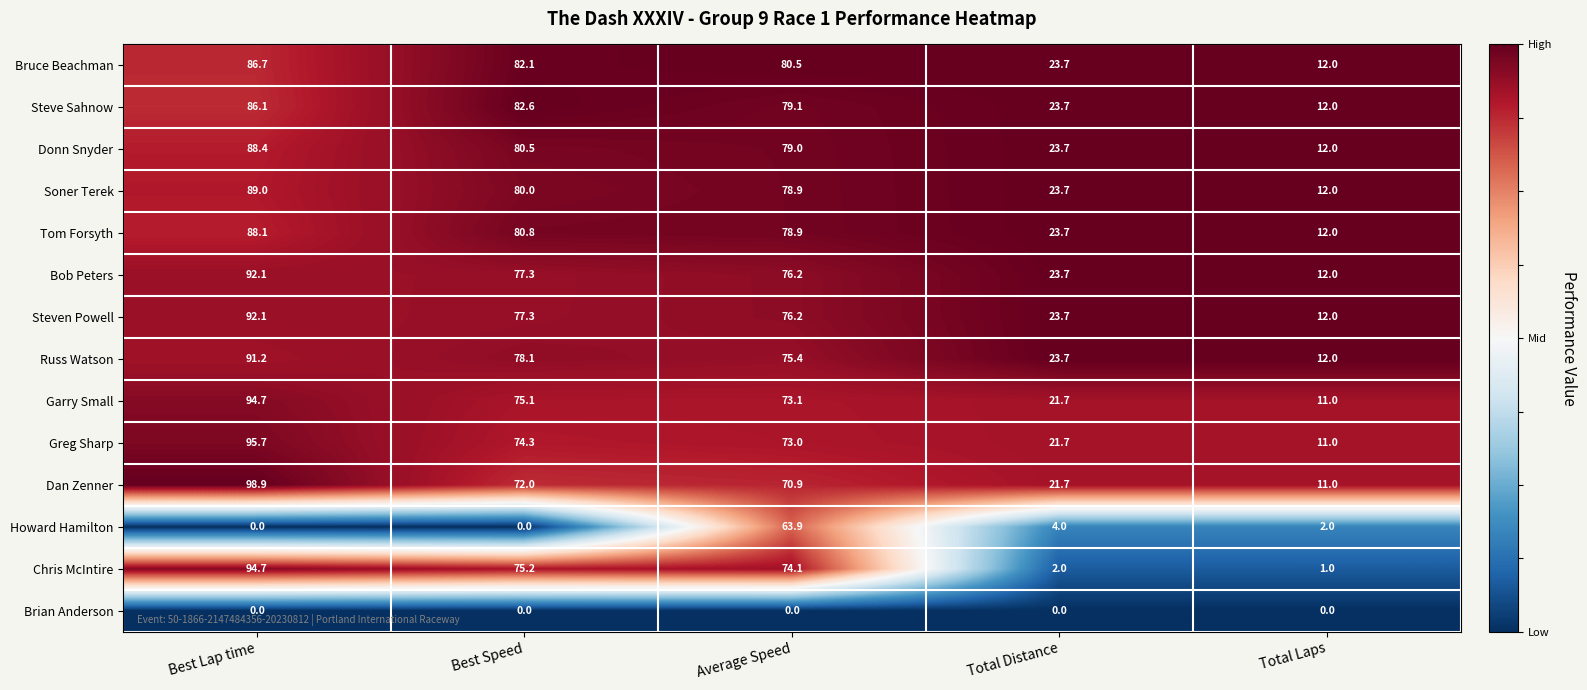

What is the difference between the Garry Small values at Best Lap time and Best Speed?

19.6